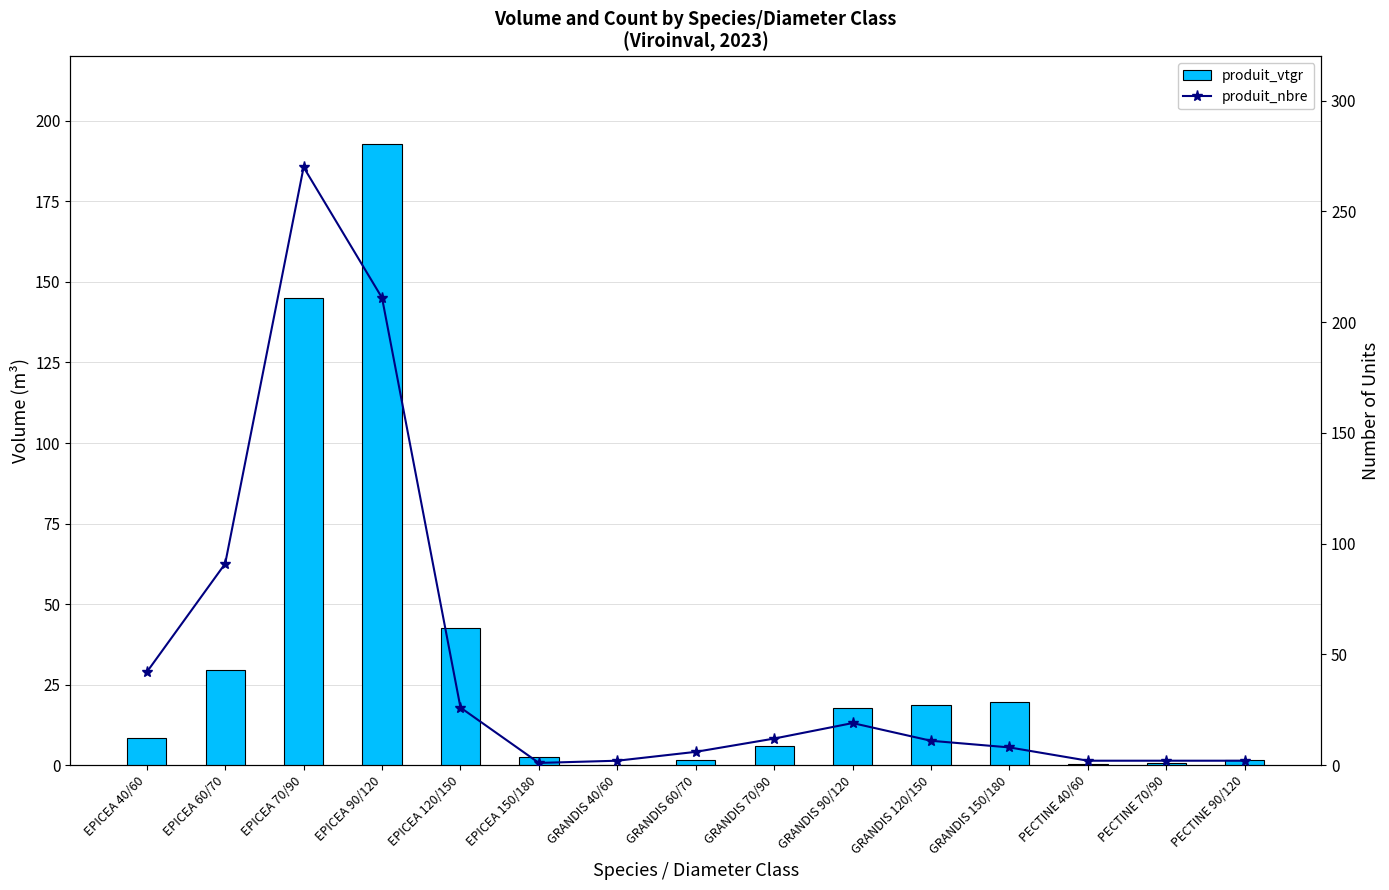

Which series has the largest total across all categories?

produit_nbre